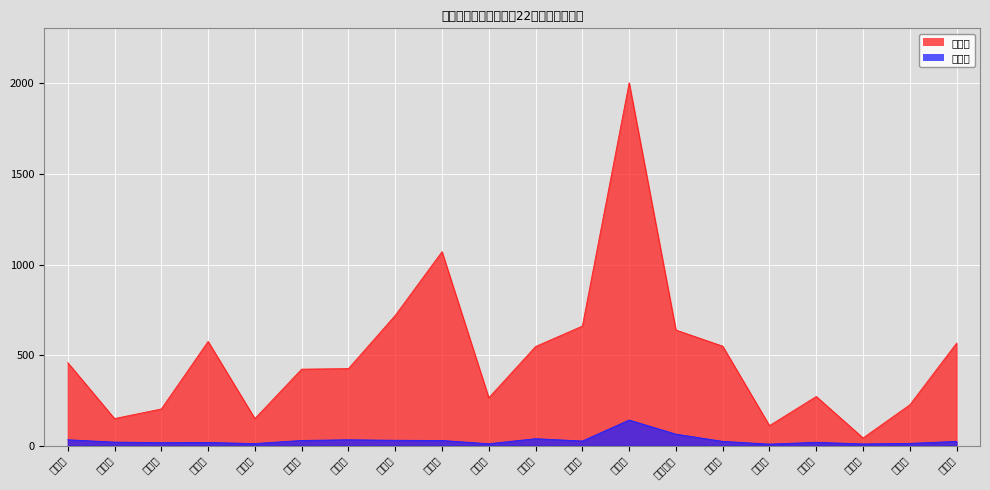

Which series has the widest spread of values?

患者数